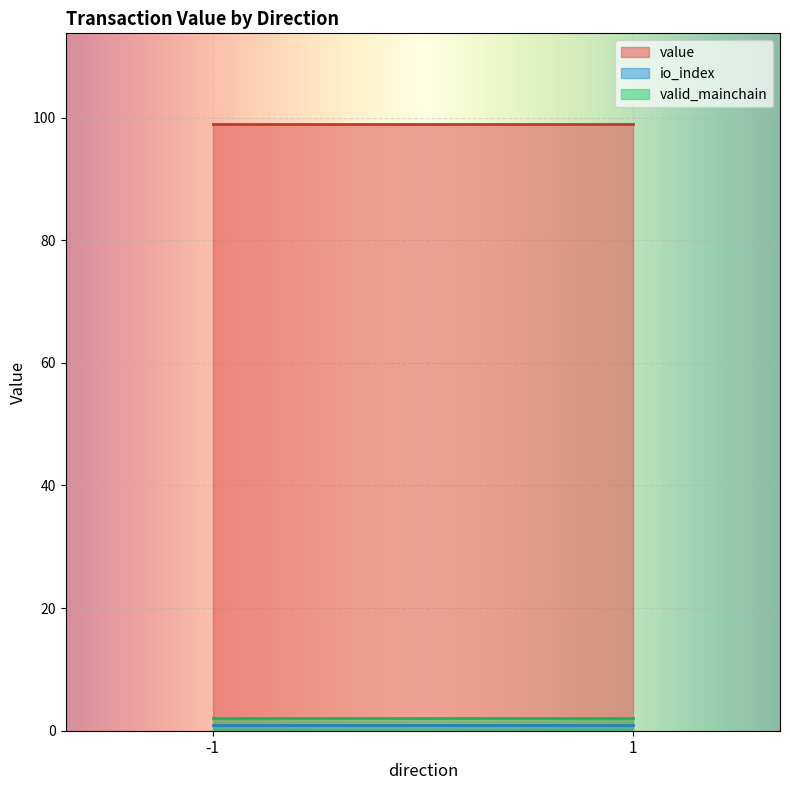

What is the greatest value displayed?

98.9